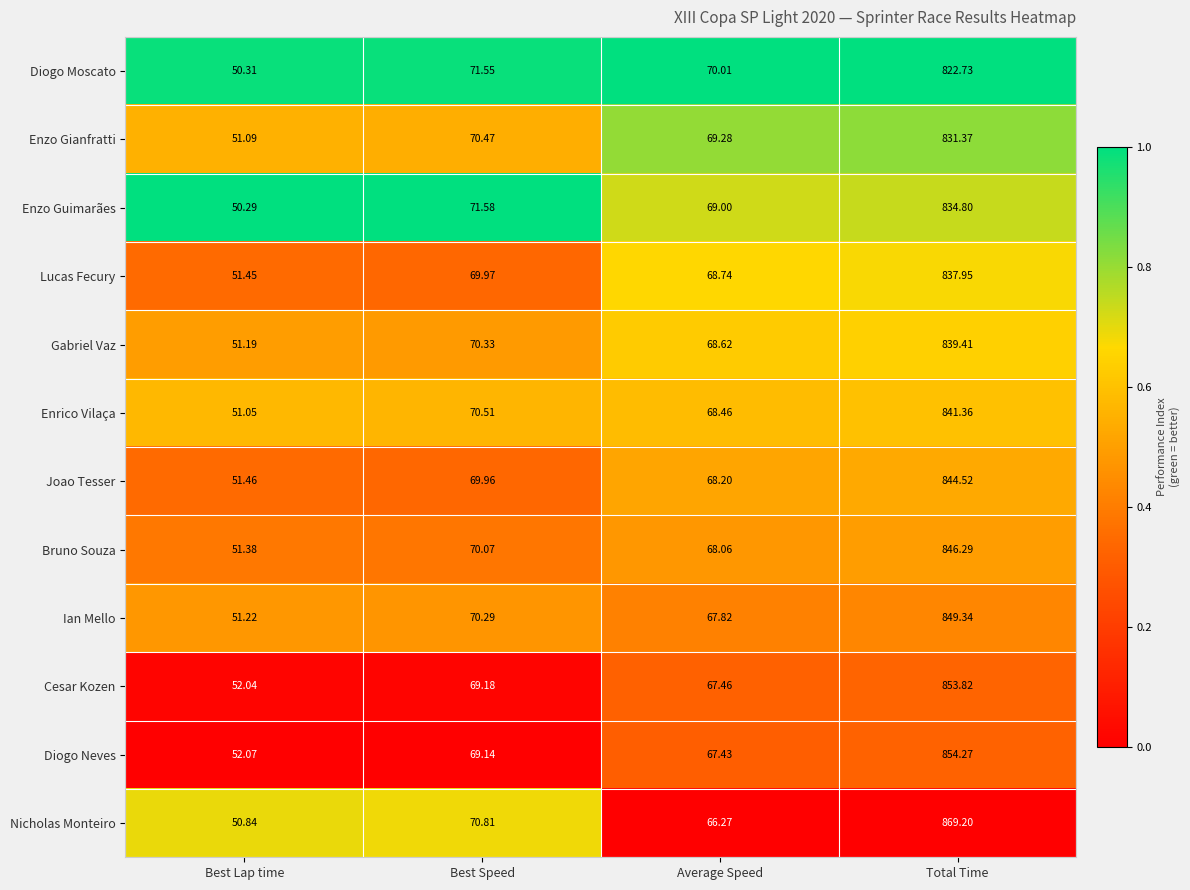

Where does the Gabriel Vaz series first go above 70?

Best Speed